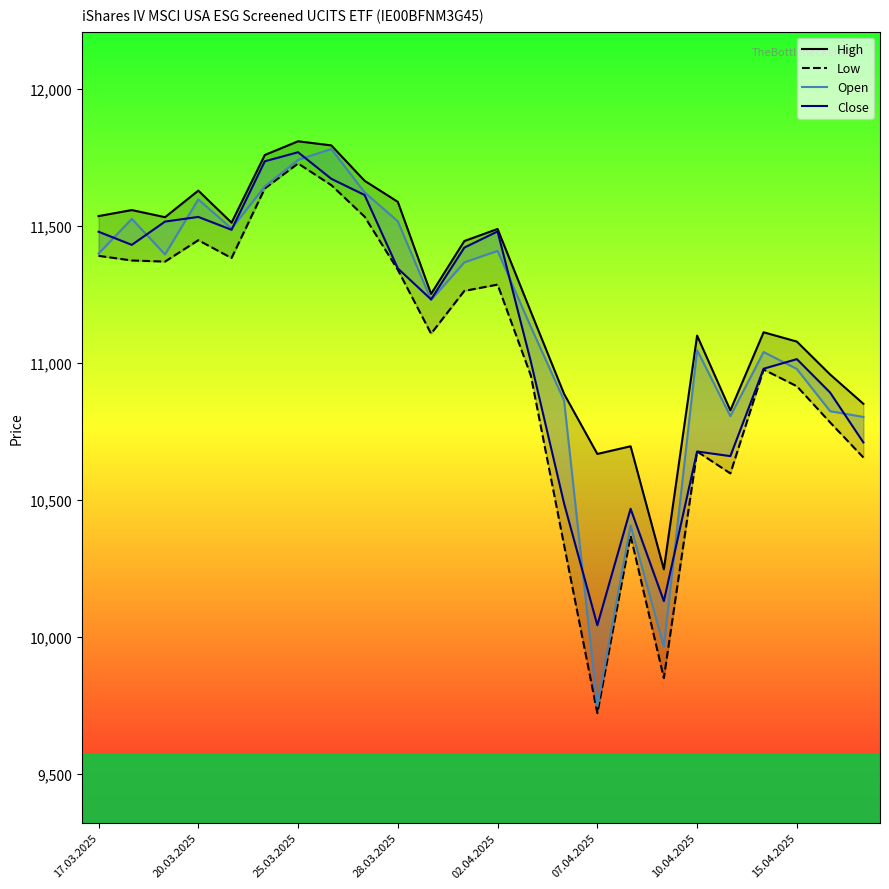

Reading left to right, list all the values displayed in this chart.

High: 11537	11559	11533	11630	11513	11760	11810	11795	11666	11589	11253	11446	11490	11188	10888	10669	10697	10248	11101	10828	11113	11079	10959	10852
Low: 11392	11375	11371	11449	11384	11638	11729	11650	11535	11341	11108	11264	11287	10955	10336	9723	10370	9851	10678	10598	10977	10916	10784	10656
Open: 11400	11527	11397	11598	11492	11645	11742	11782	11624	11518	11231	11368	11410	11133	10864	9748	10408	9965	11048	10807	11041	10979	10825	10804
Close: 11480	11432	11517	11534	11487	11737	11770	11673	11614	11346	11233	11422	11481	11006	10488	10044	10469	10132	10678	10661	10980	11015	10893	10711